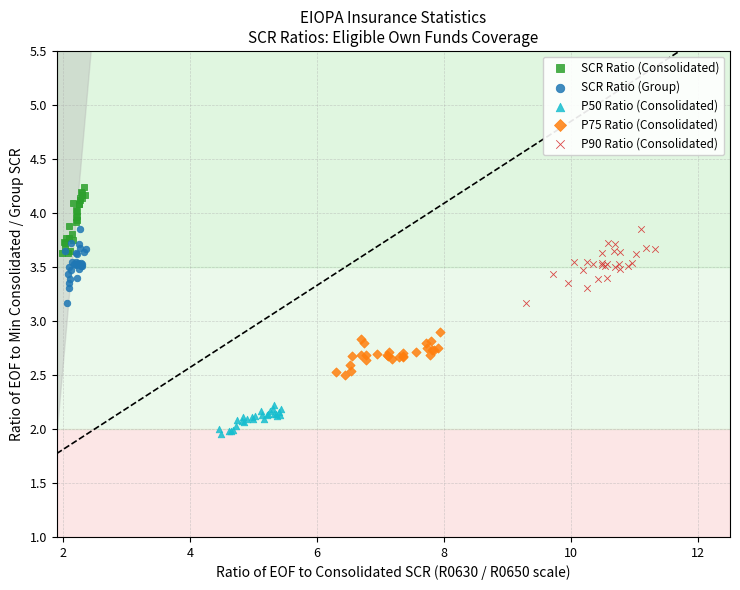

Which series reaches the maximum Y coordinate?

SCR Ratio (Consolidated)